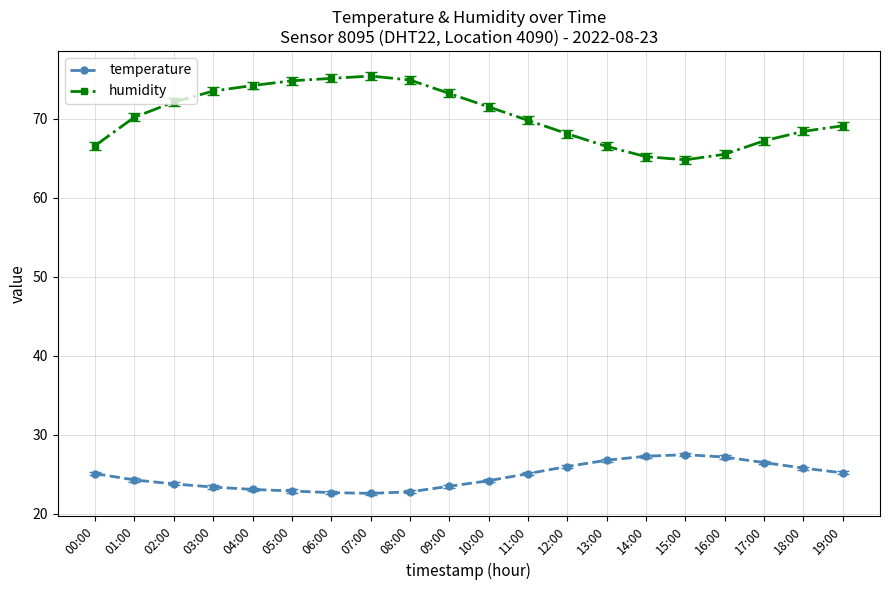

What is the greatest value displayed?

75.4